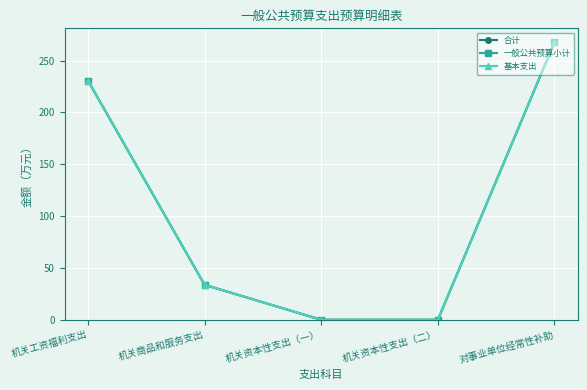

Is this an area chart (filled region under the line)?

No